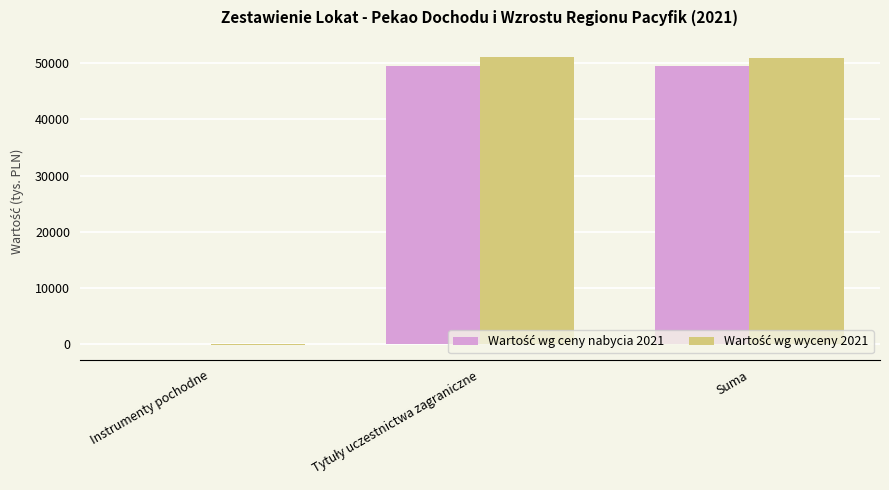

What is the greatest value displayed?

51156